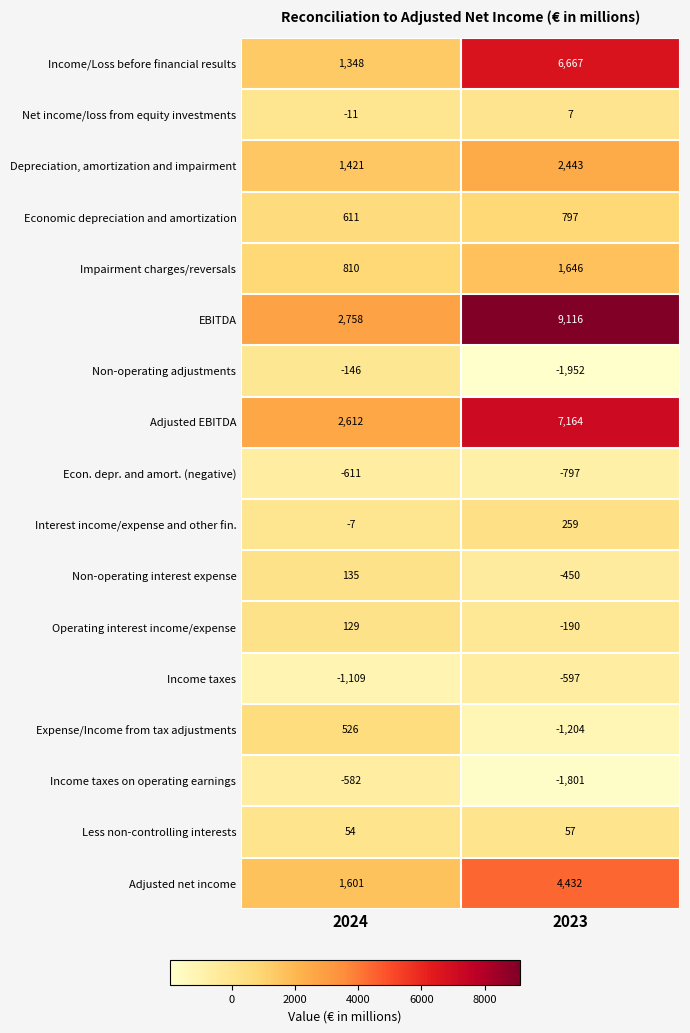

List the series in order of their peak value, lowest first.

Econ. depr. and amort. (negative), Income taxes, Income taxes on operating earnings, Non-operating adjustments, Net income/loss from equity investments, Less non-controlling interests, Operating interest income/expense, Non-operating interest expense, Interest income/expense and other fin., Expense/Income from tax adjustments, Economic depreciation and amortization, Impairment charges/reversals, Depreciation, amortization and impairment, Adjusted net income, Income/Loss before financial results, Adjusted EBITDA, EBITDA